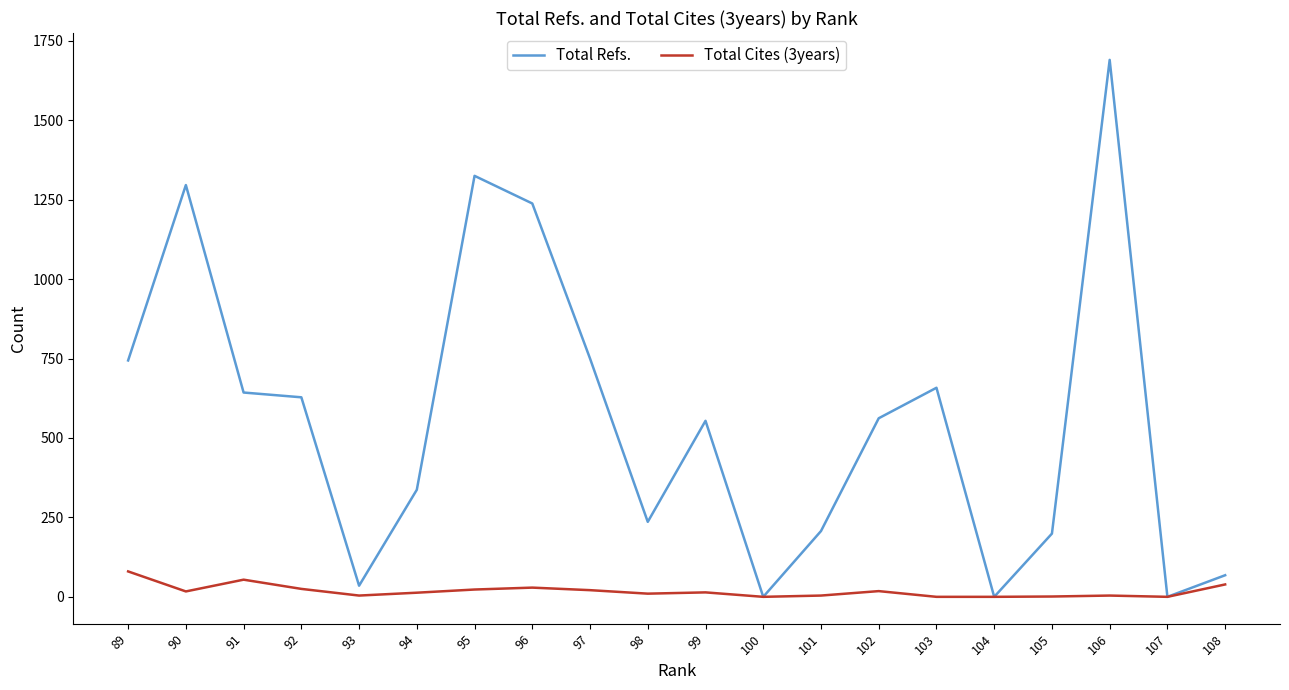

Which label corresponds to the largest value in the chart?

106